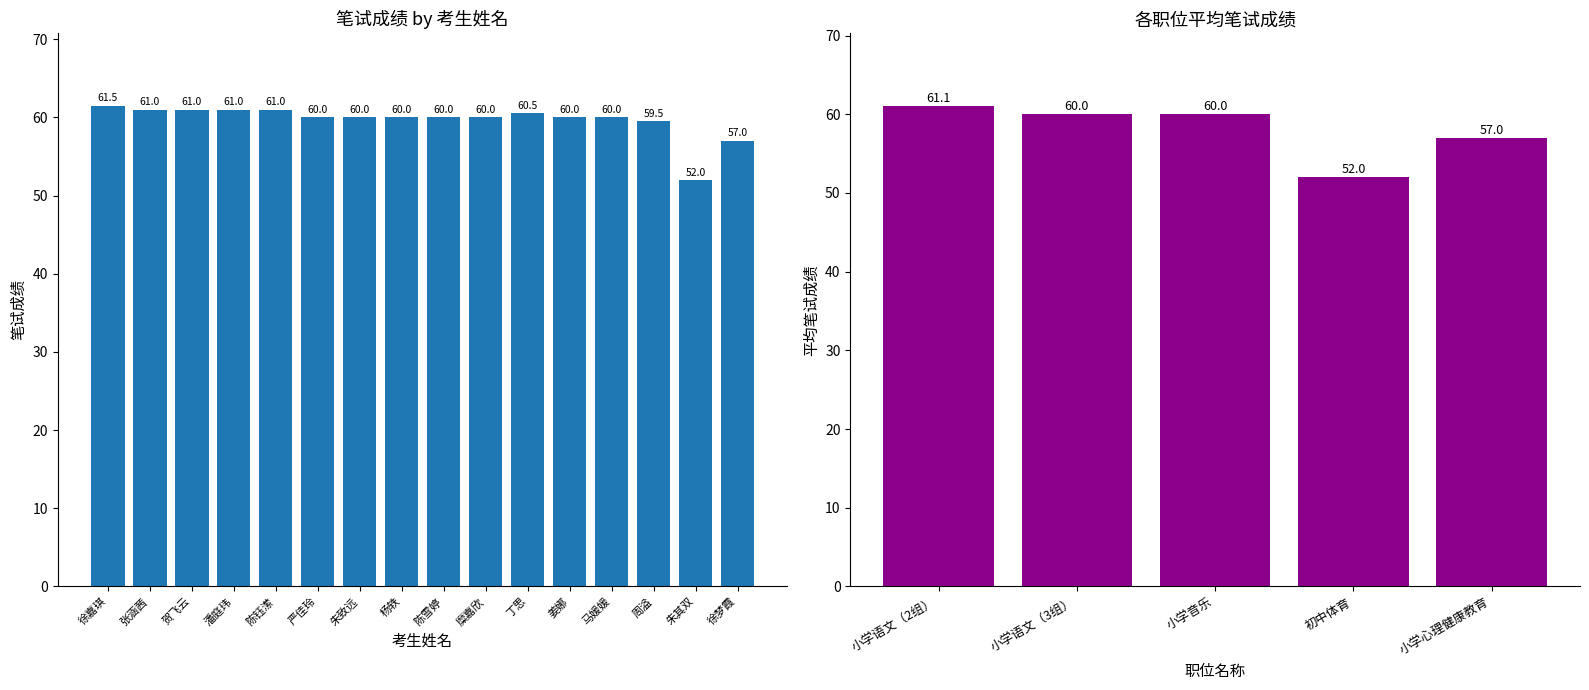

How many categories are shown in the chart?

16